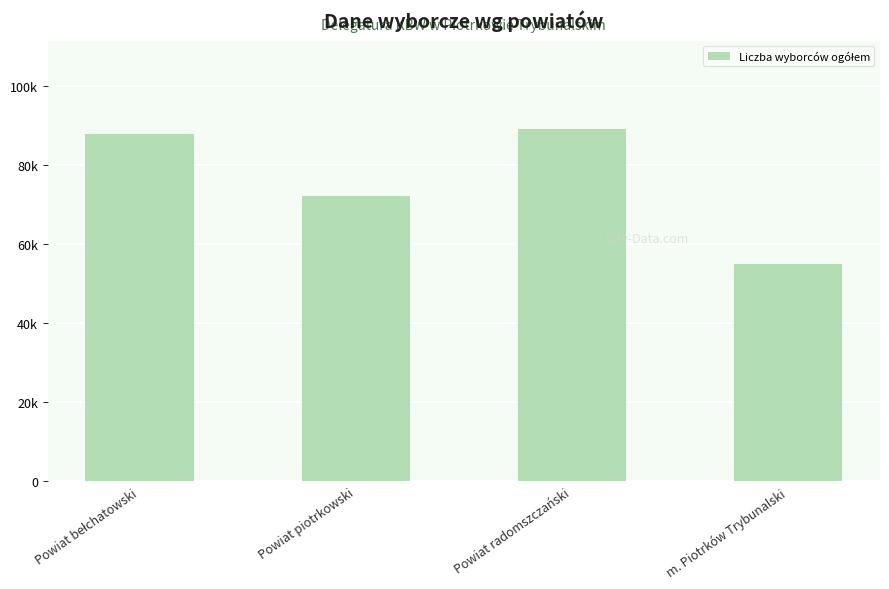

Between Powiat radomszczański and Powiat bełchatowski, which is larger?

Powiat radomszczański